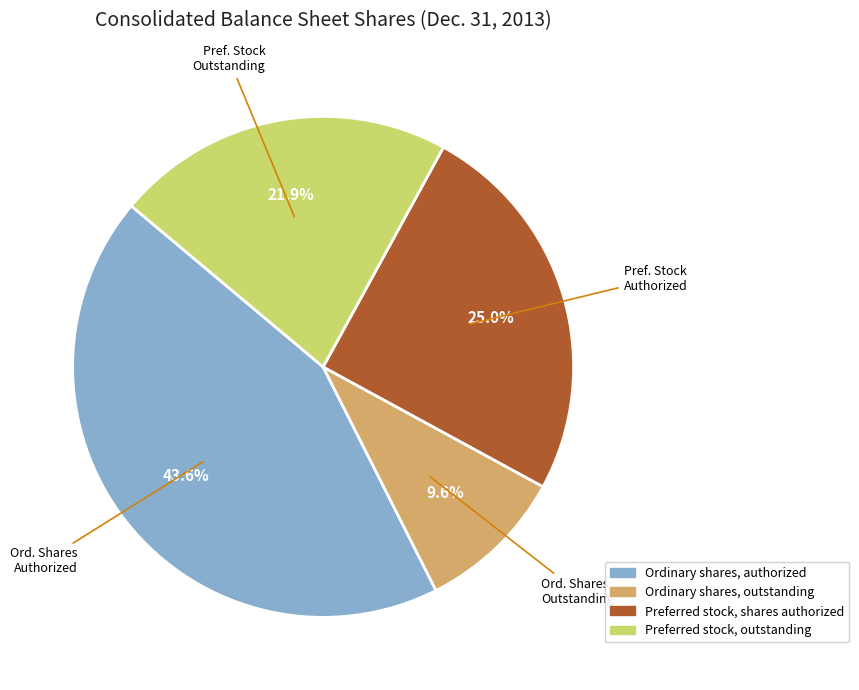

Combined, do Preferred stock, outstanding and Ordinary shares, authorized account for over 50%?

Yes